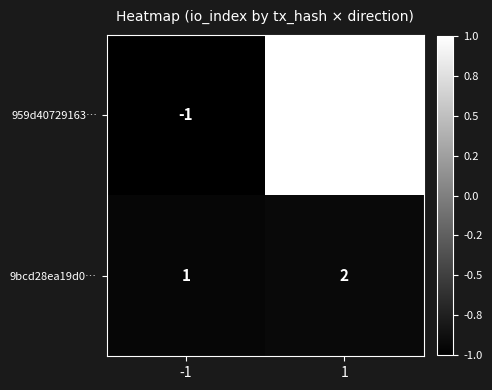

Rank the categories by 959d40729163… value from highest to lowest.

1, -1